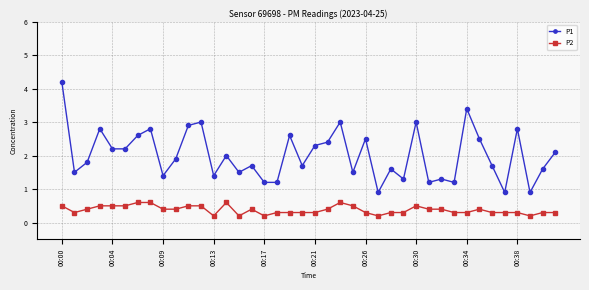

What is the value of the P1 point at the 30th from the left?

1.2